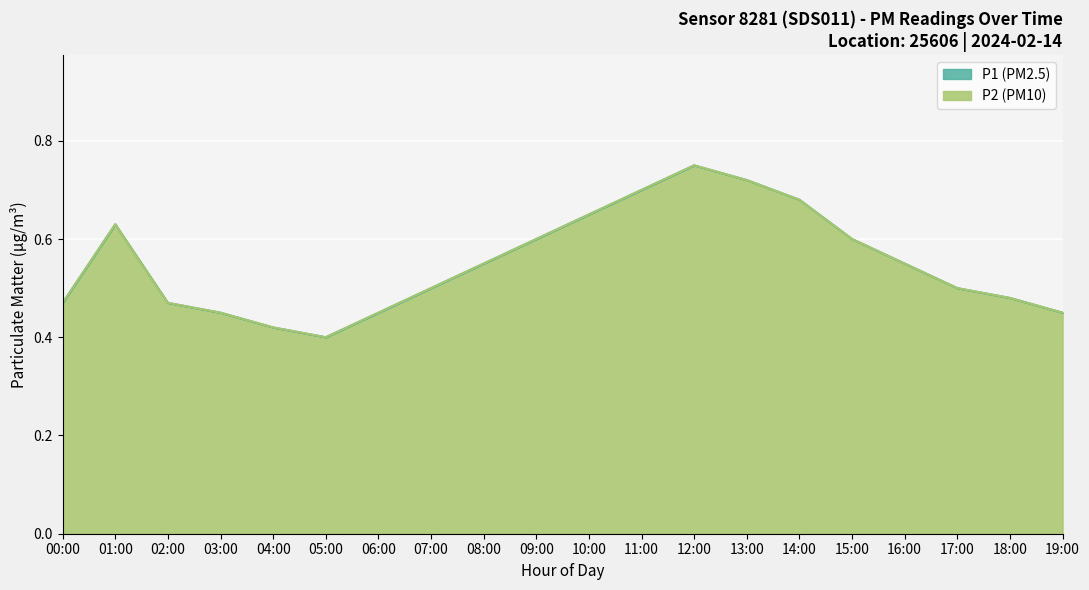

Is it true that P1 equals 0.6 at 01:00?

True